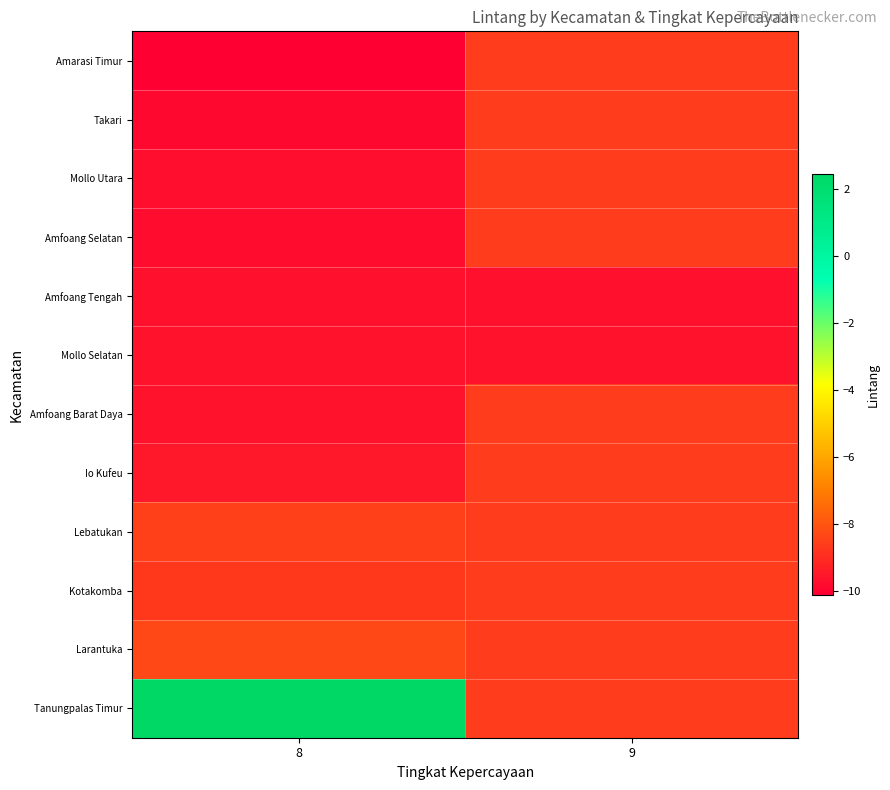

How many series are shown in this chart?

12